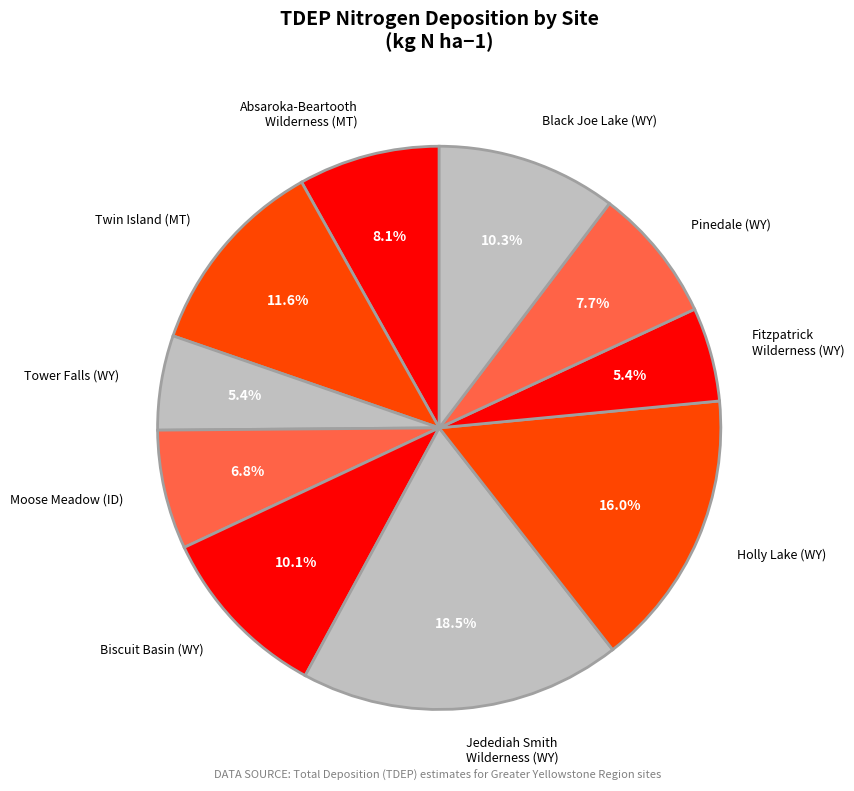

Does Biscuit Basin (WY) account for over 50% of the chart?

No